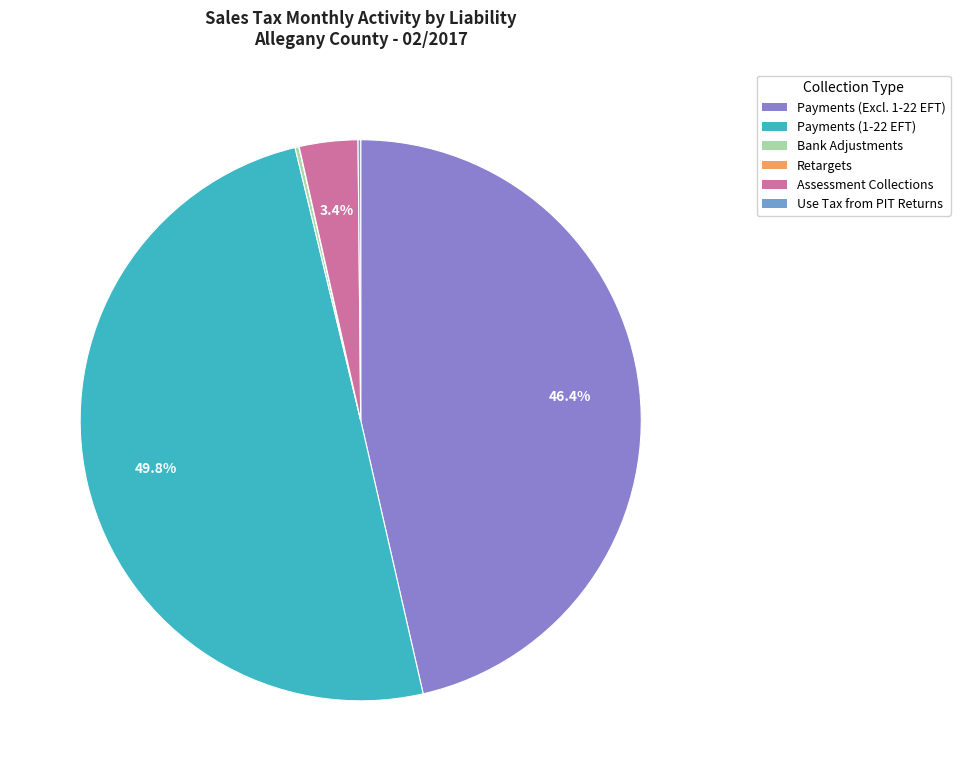

What percentage is NOT represented by Payments (1-22 EFT)?

50.2%